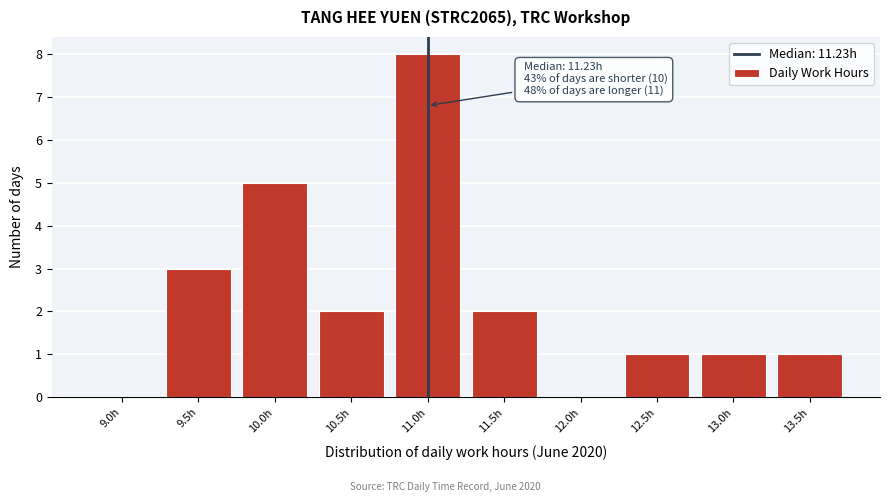

Reading left to right, transcribe all the data shown in this chart.

9.0h=0	9.5h=3	10.0h=5	10.5h=2	11.0h=8	11.5h=2	12.0h=0	12.5h=1	13.0h=1	13.5h=1